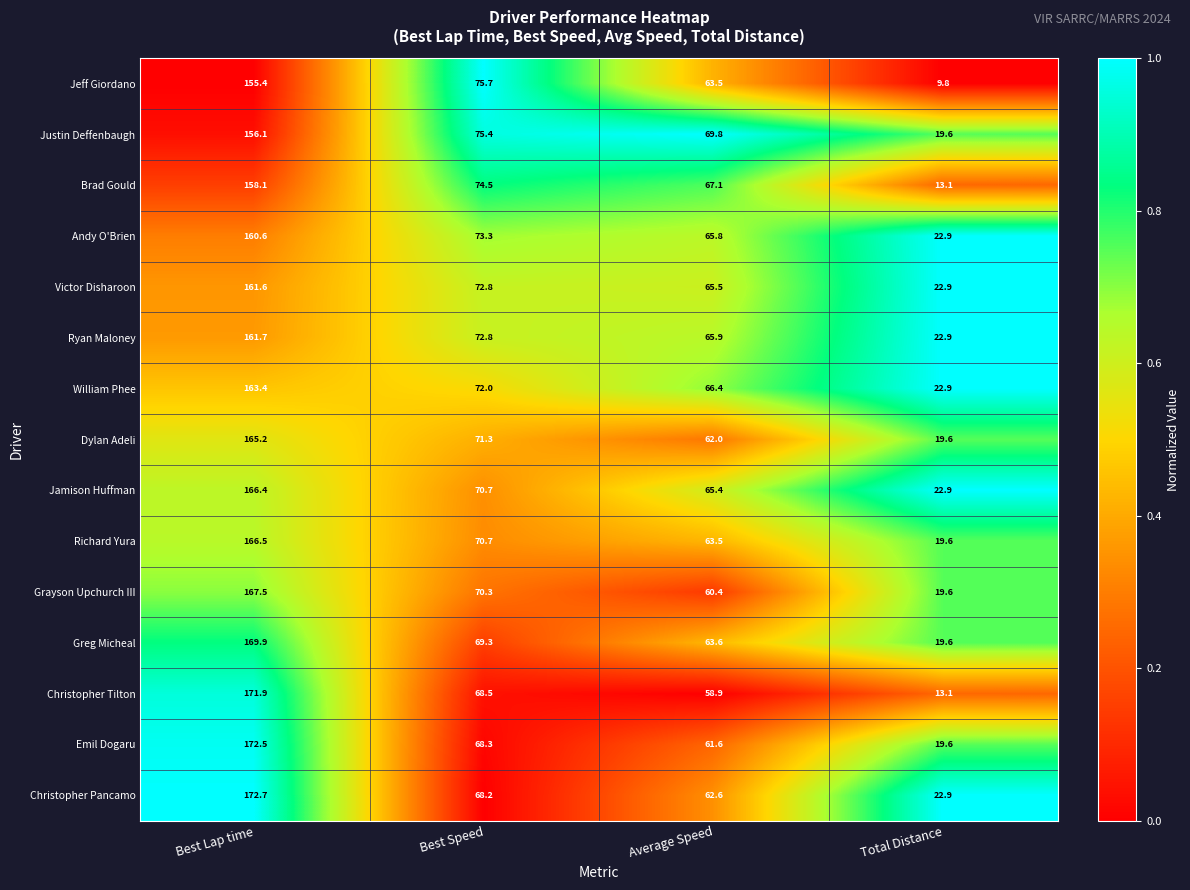

Count the number of data series in this chart.

15